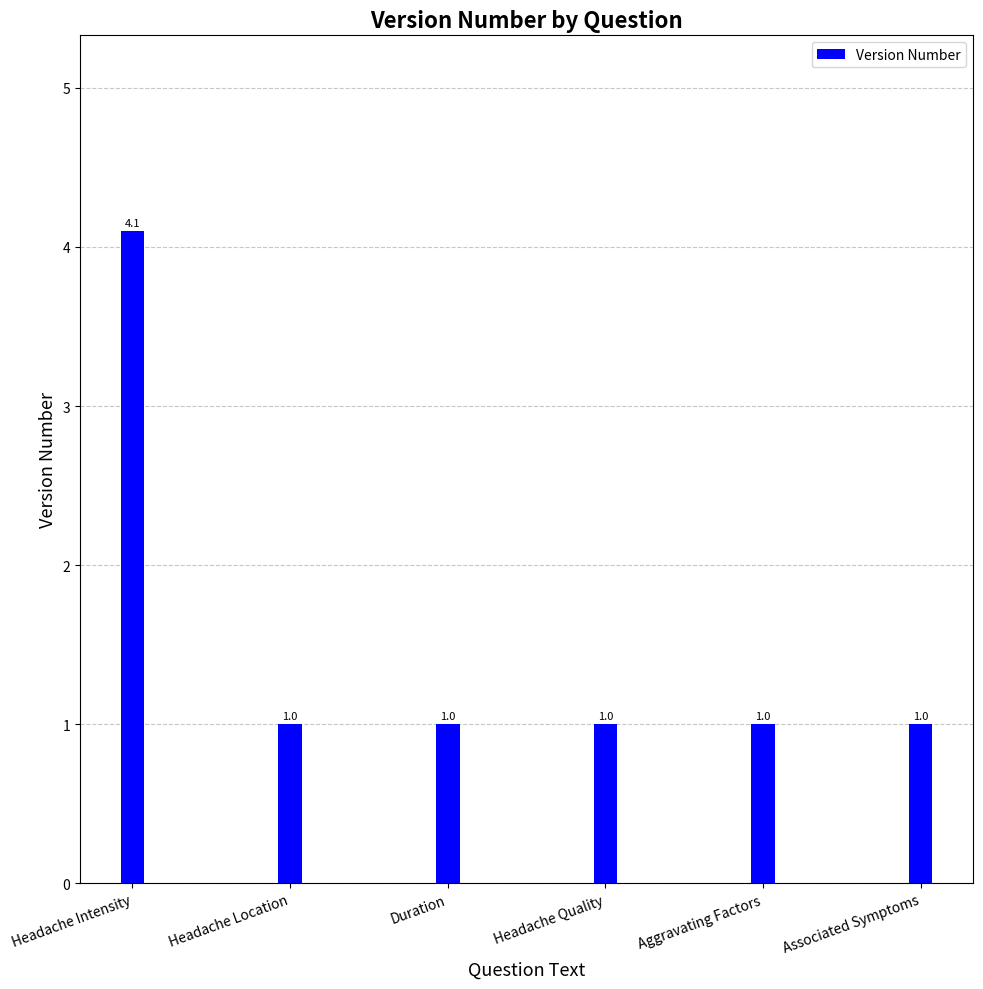

What is the difference between the maximum and minimum values?

3.1